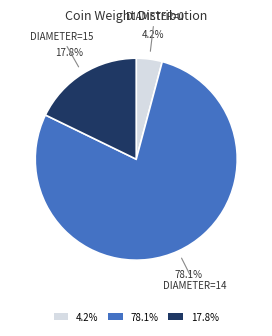

Which slice is the smallest?

4.2%